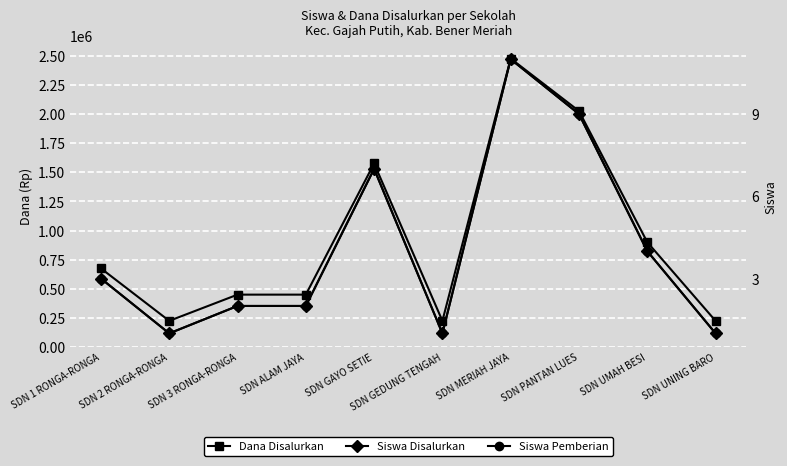

At which label does Dana Disalurkan first exceed 675000?

SDN GAYO SETIE